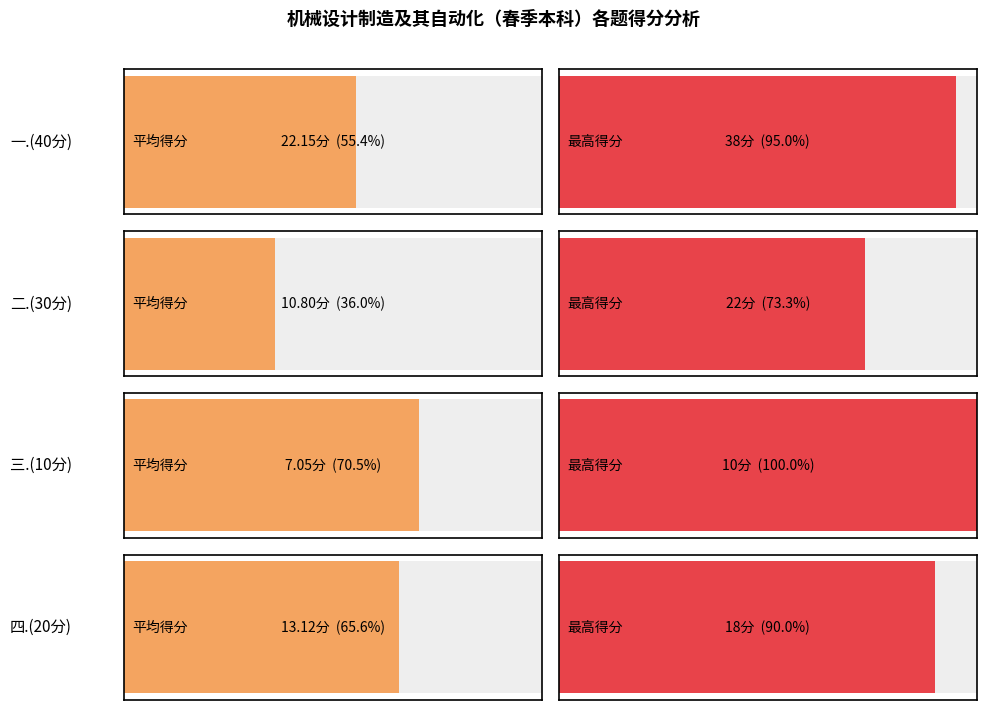

Does the chart contain stacked bars?

No